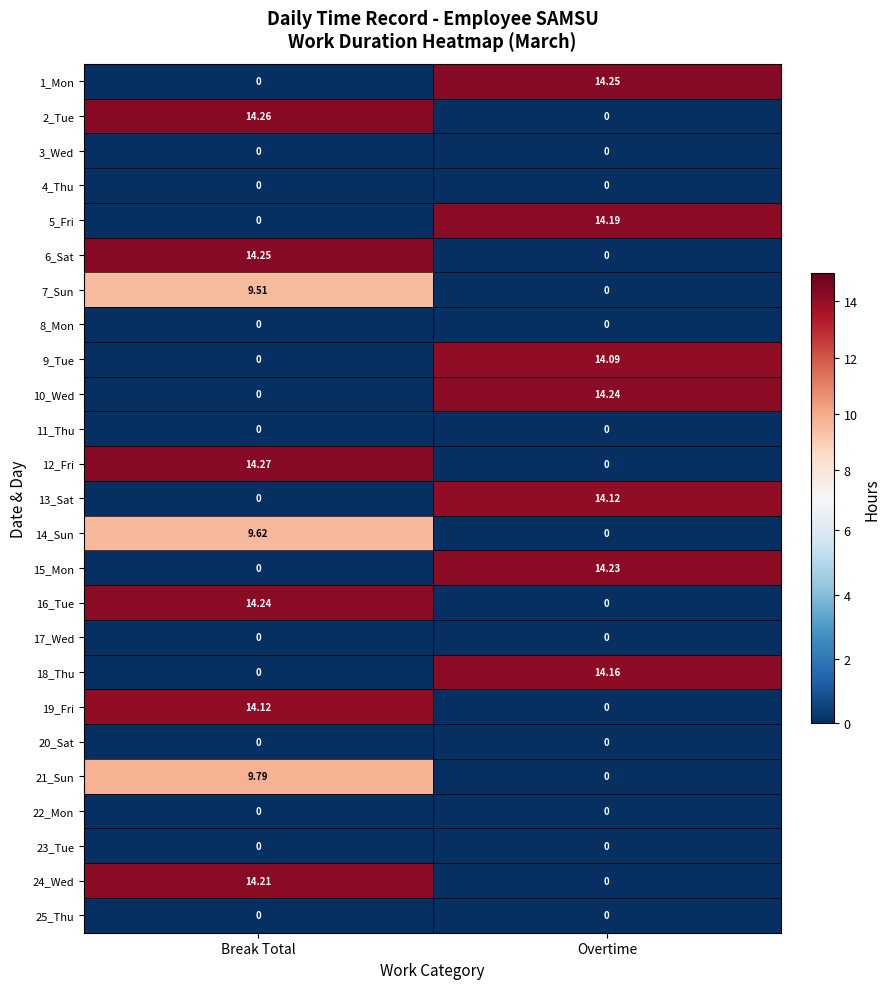

At how many categories does at least one series exceed 2?

2